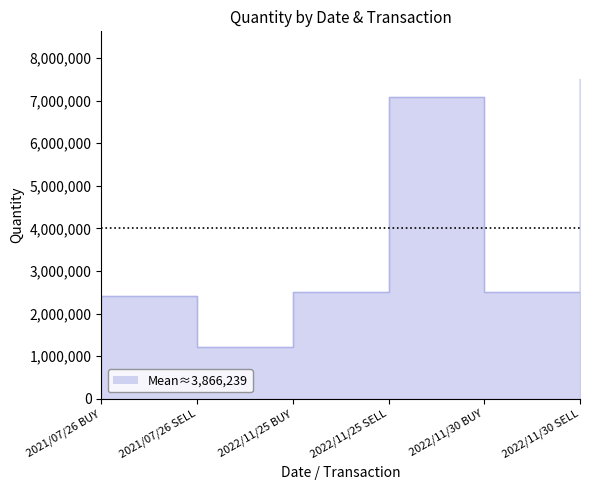

How many points are lower than both their immediate neighbors (excluding endpoints)?

2